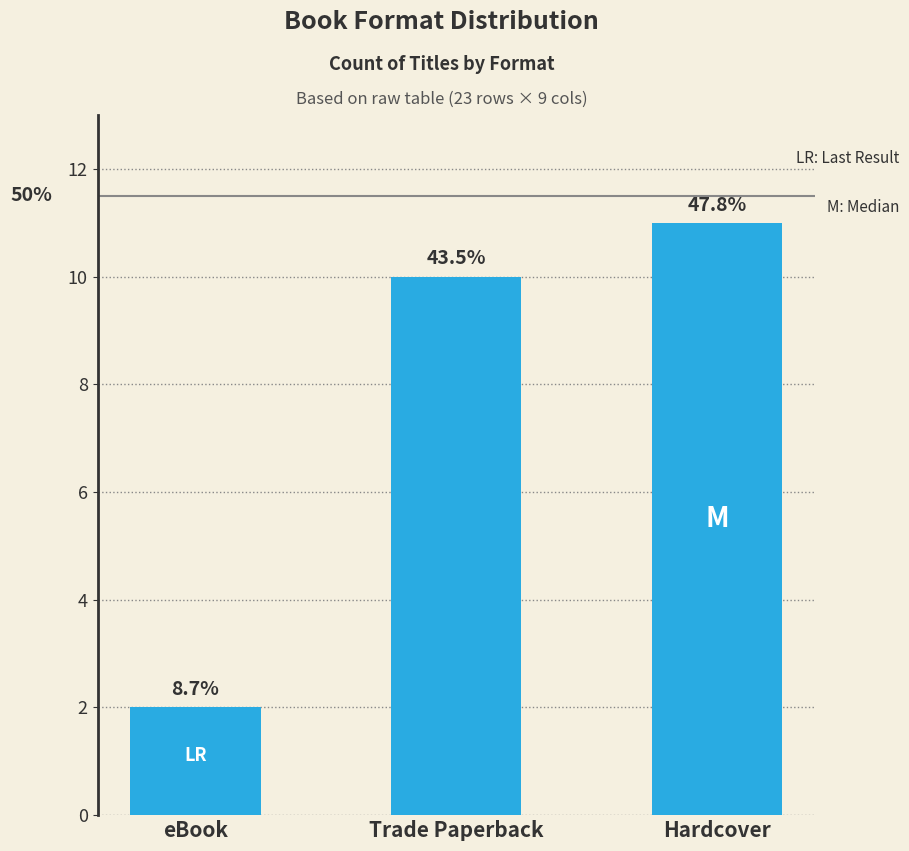

Are the bars horizontal?

No